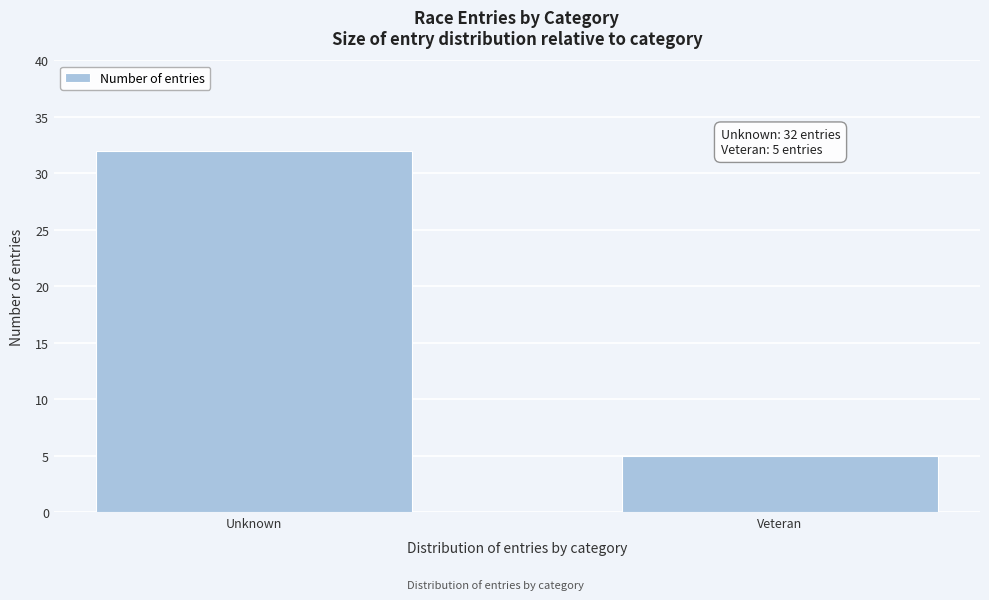

Reading left to right, transcribe all the data shown in this chart.

Unknown=32	Veteran=5